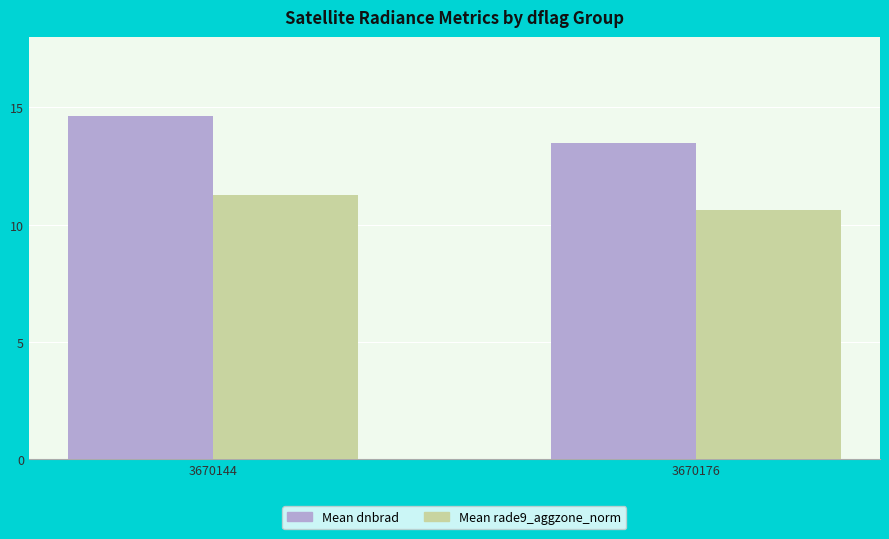

Count the number of categories in the chart.

2